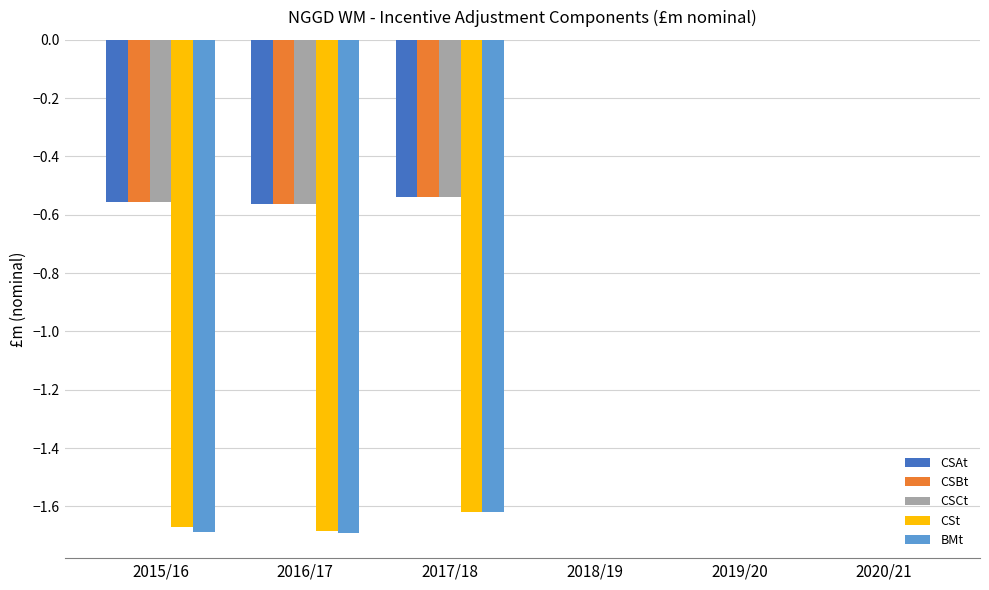

What are all the series names shown in the legend?

CSAt, CSBt, CSCt, CSt, BMt